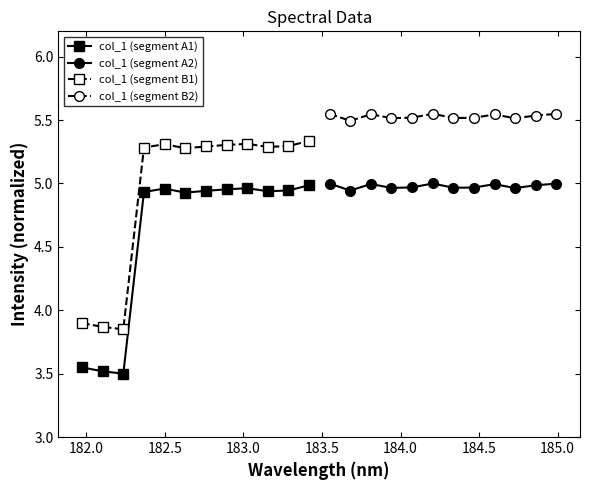

Reading right to left, list all the values displayed in this chart.

col_1 (segment A1): 5.0	4.9	4.9	5.0	5.0	4.9	4.9	5.0	4.9	3.5	3.5	3.5
col_1 (segment A2): 5.0	5.0	5.0	5.0	5.0	5.0	5.0	5.0	5.0	5.0	4.9	5.0
col_1 (segment B1): 5.3	5.3	5.3	5.3	5.3	5.3	5.3	5.3	5.3	3.9	3.9	3.9
col_1 (segment B2): 5.5	5.5	5.5	5.5	5.5	5.5	5.5	5.5	5.5	5.5	5.5	5.5